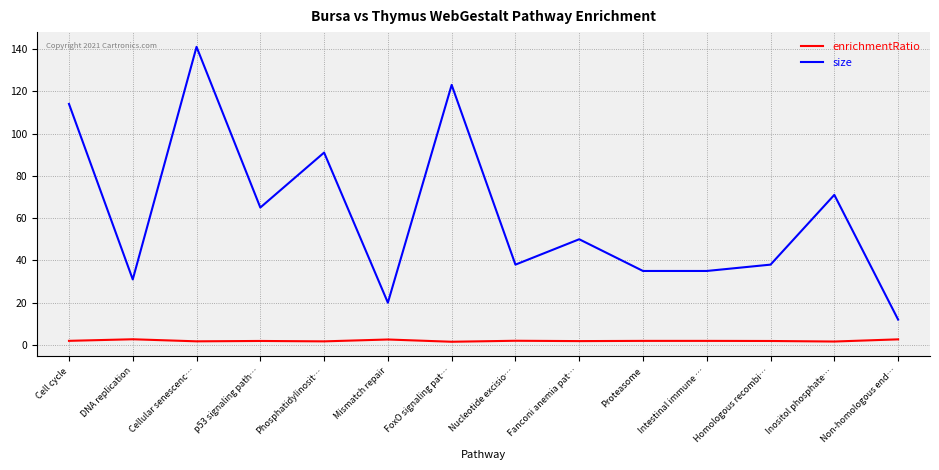

True or false: enrichmentRatio and size intersect in this chart.

False